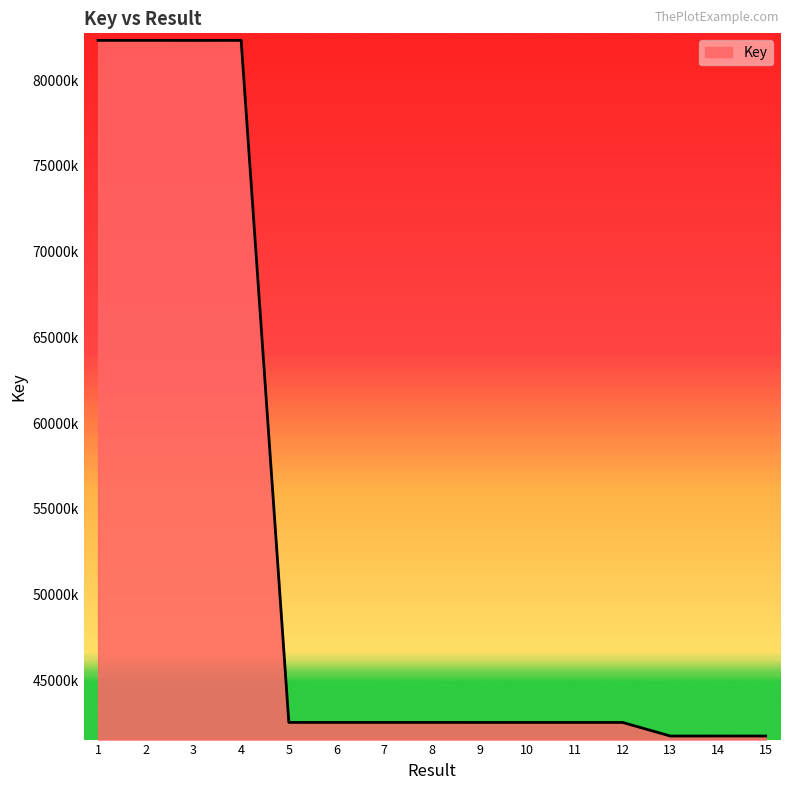

At which label is the value closest to 62030429?

8